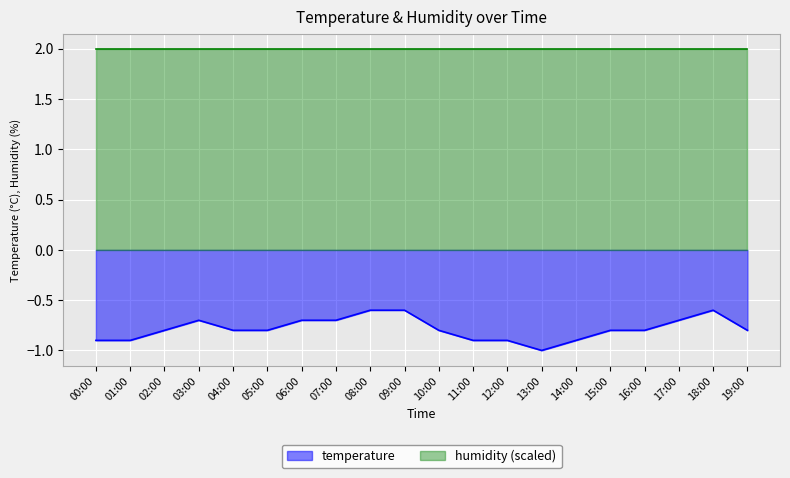

What is the sum of the values at 16:00 and 10:00?

-1.6